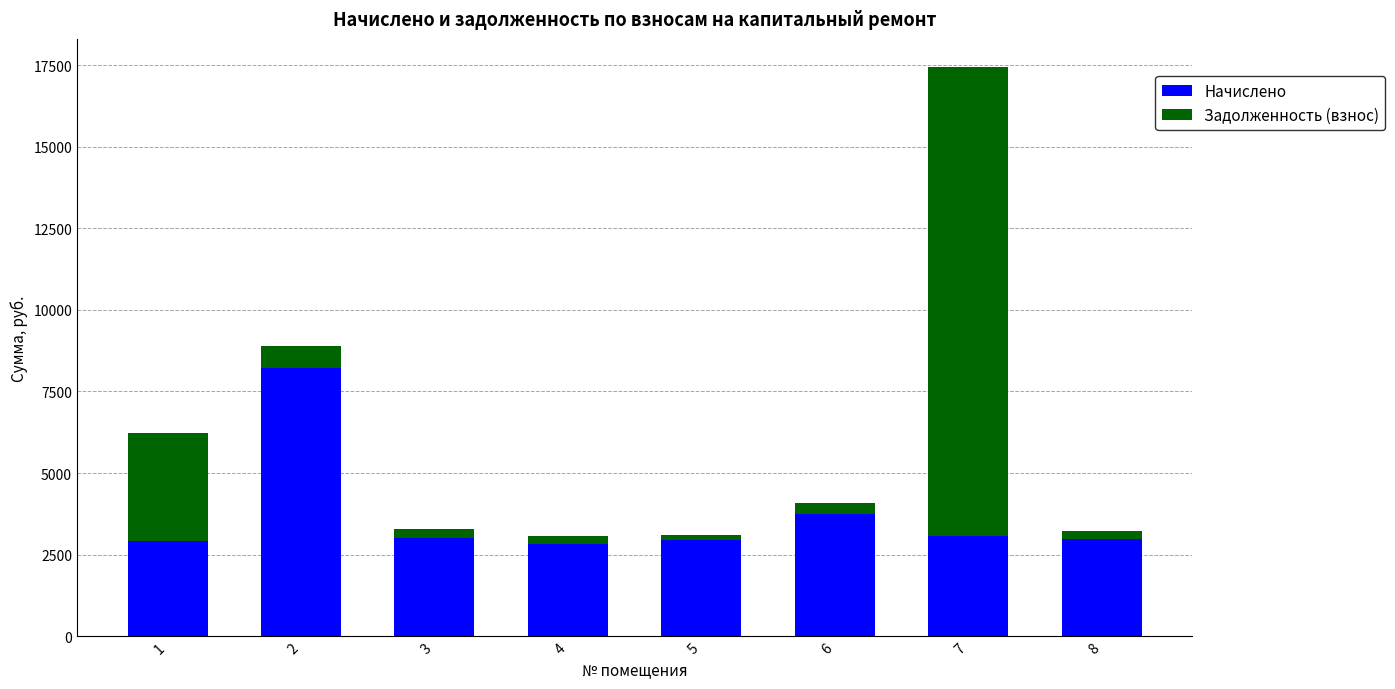

How many data points in Начислено are less than 3021?

4